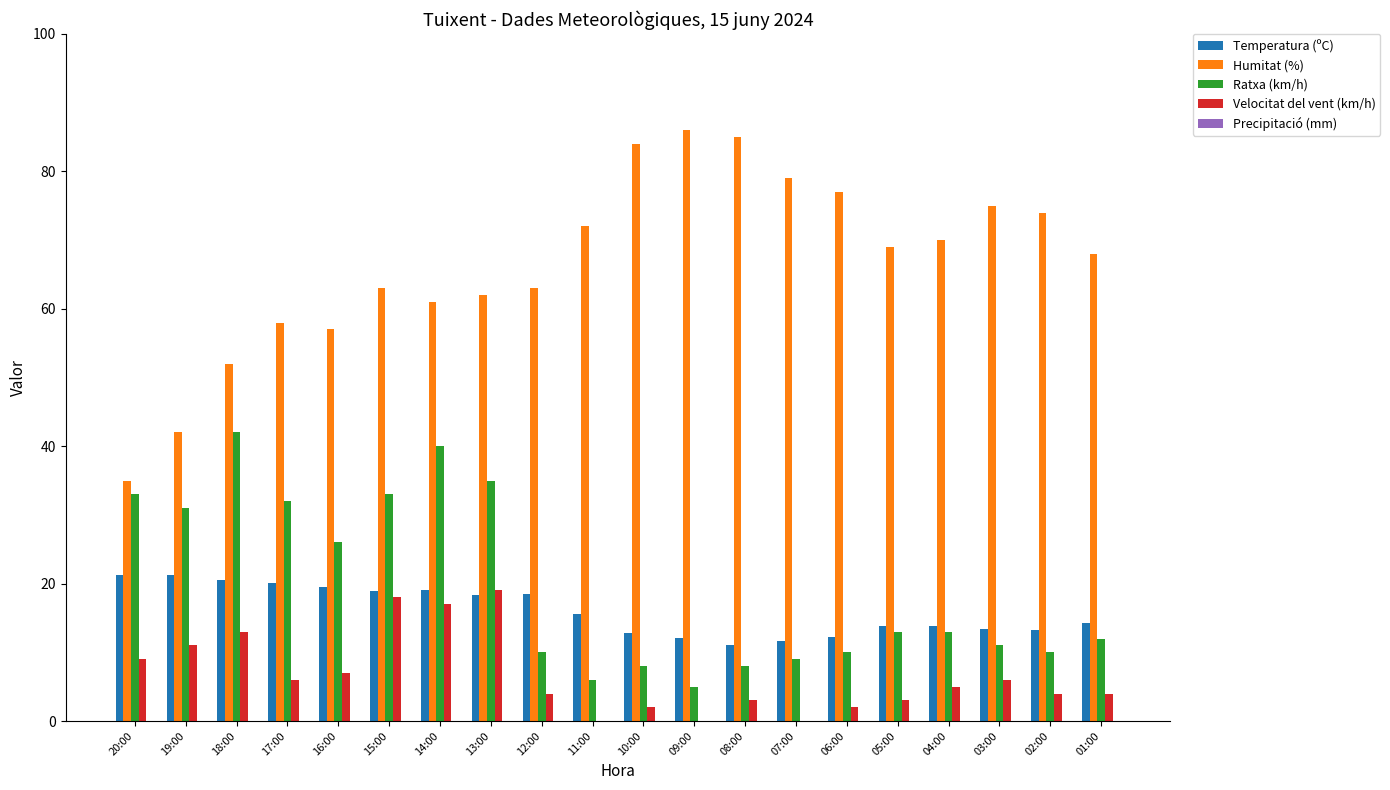

Between 19:00 and 02:00, which series saw the biggest shift?

Humitat (%)